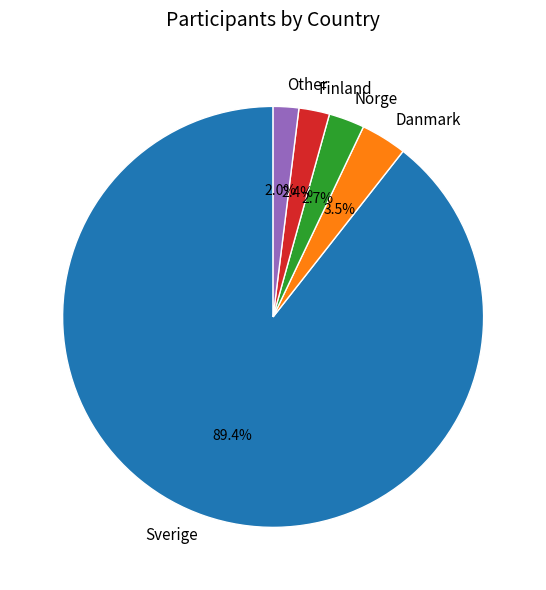

The Danmark slice represents 13% of the pie. True or false?

False